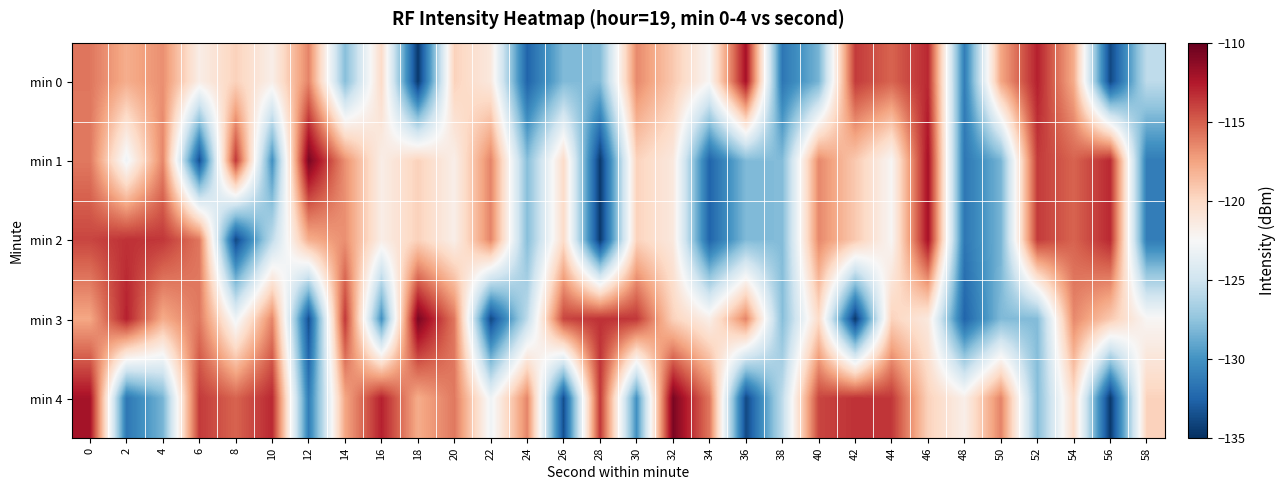

Between 34 and 50, which is larger?

50